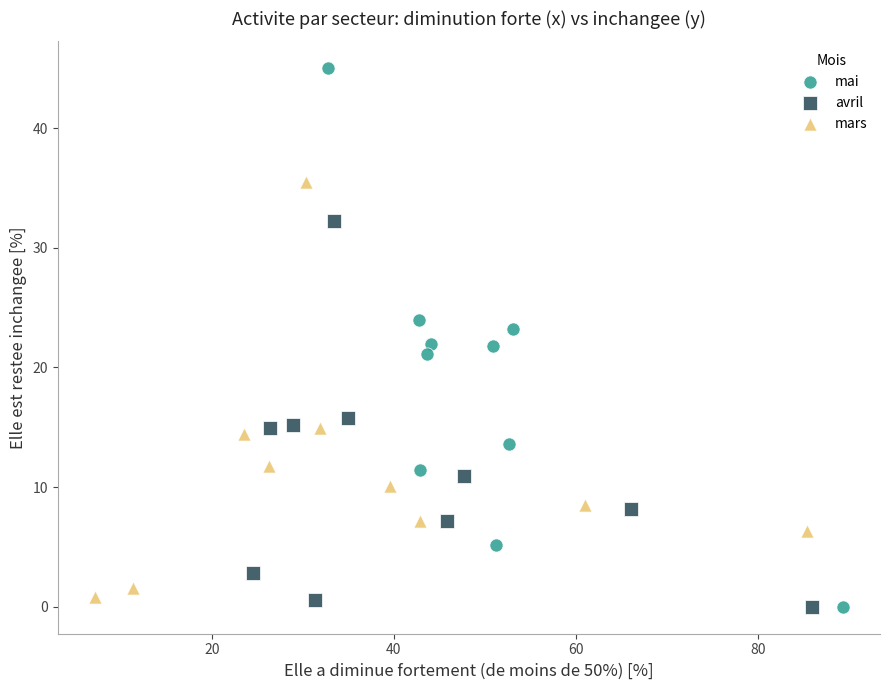

Which series has the widest spread of Y values?

mai